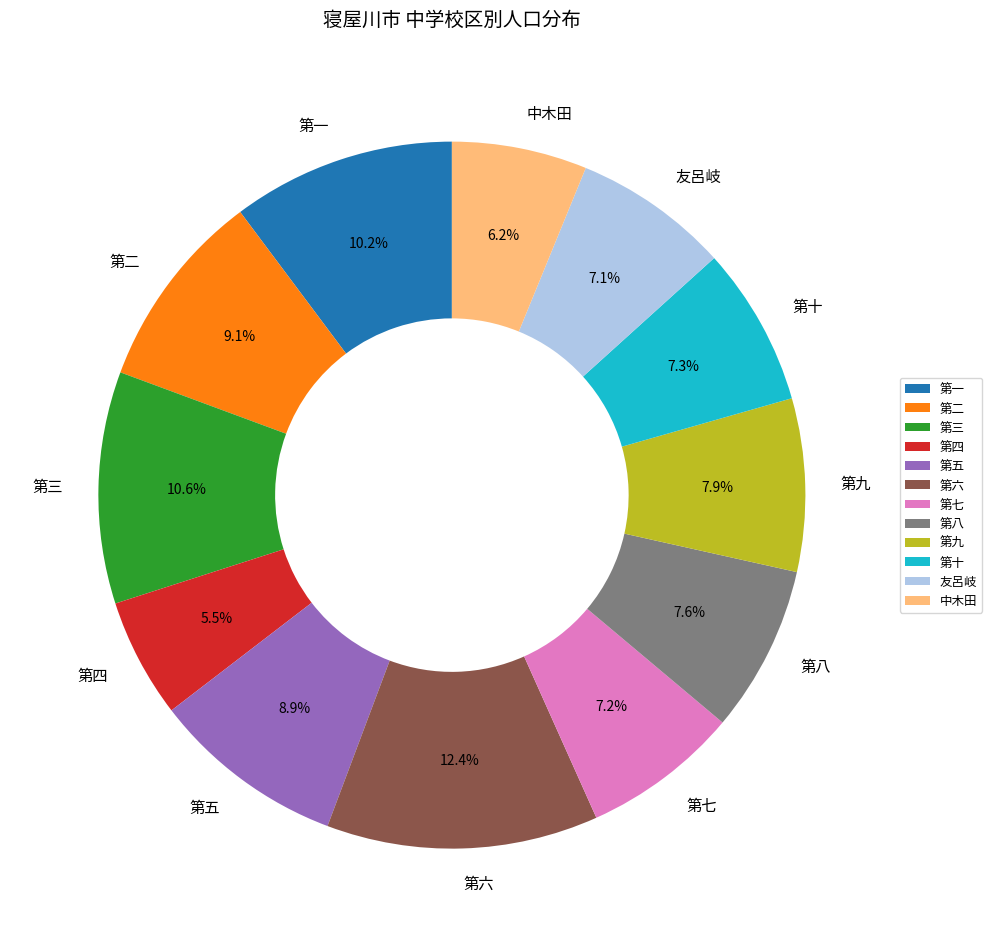

Does 第二 account for over 50% of the chart?

No